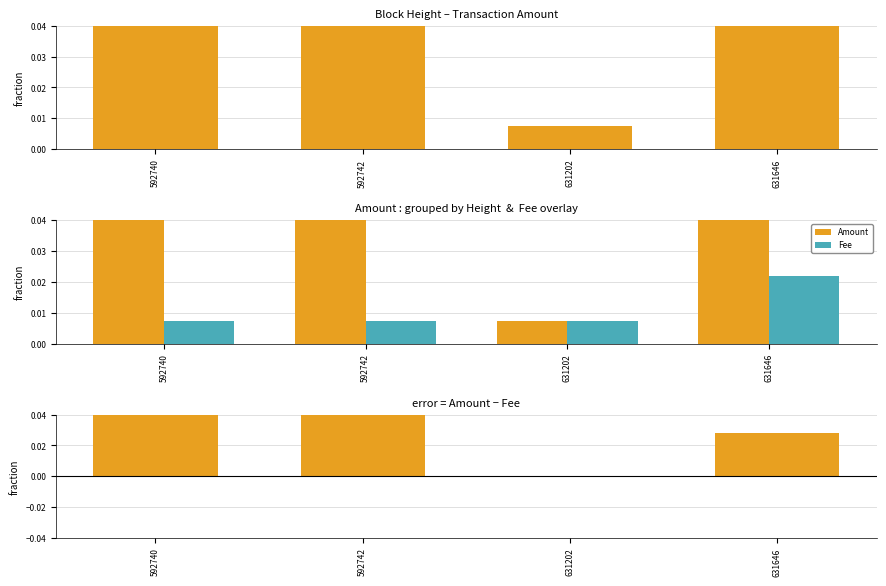

Which series has the widest spread of values?

Amount